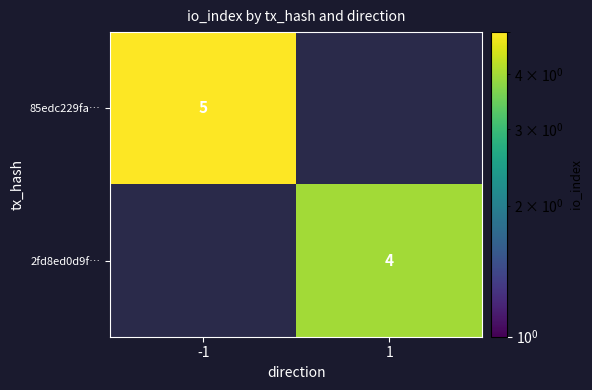

At how many categories does at least one series exceed 4?

1